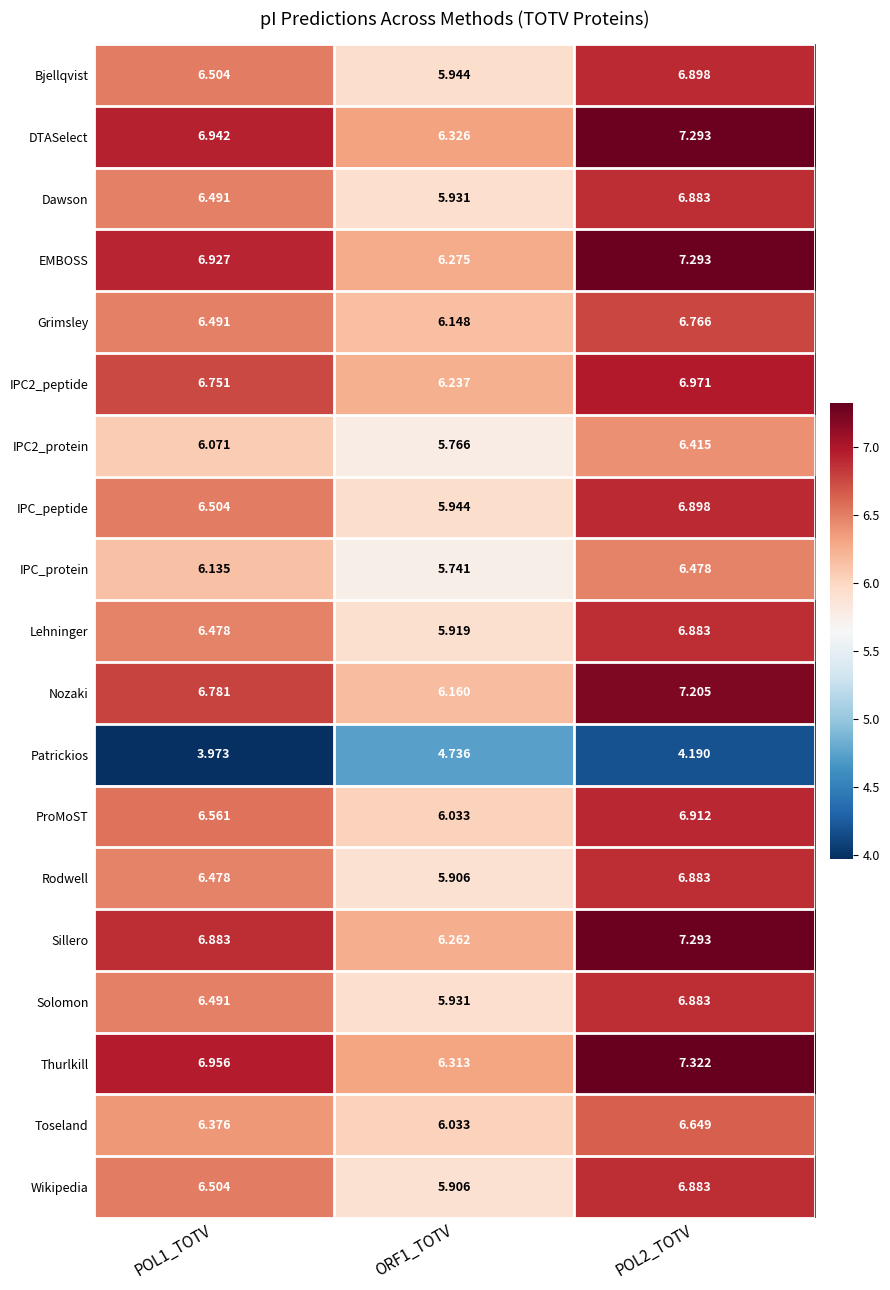

Is the value of IPC2_protein at POL1_TOTV greater than the value of Rodwell at POL2_TOTV?

No